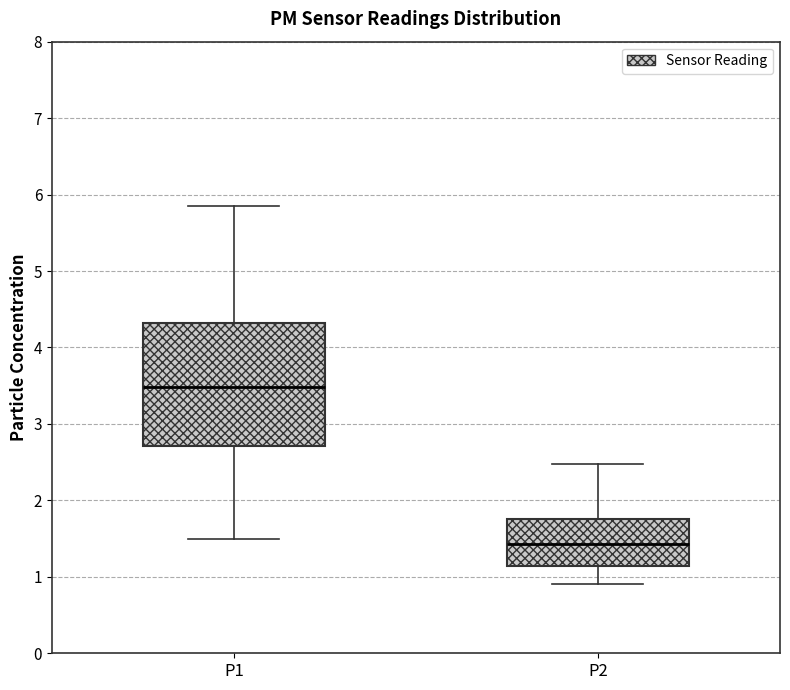

Which box has the highest median line?

P1